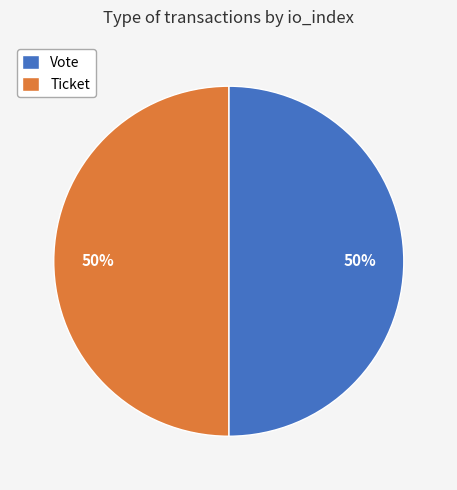

To the nearest percent, what is the average slice percentage?

50%